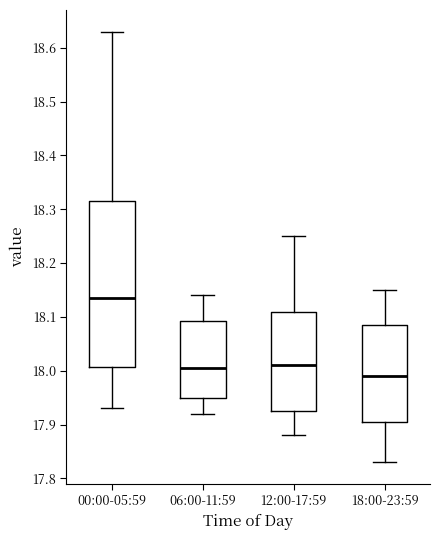

Comparing the boxes themselves (not the whiskers), which one is the tallest?

00:00-05:59